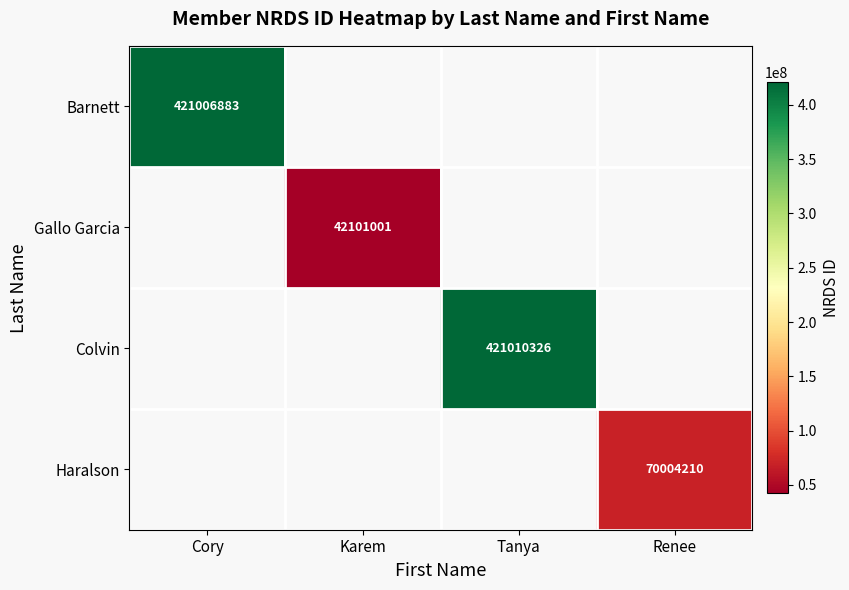

True or false: Gallo Garcia has a value of 42101001 at Karem.

True